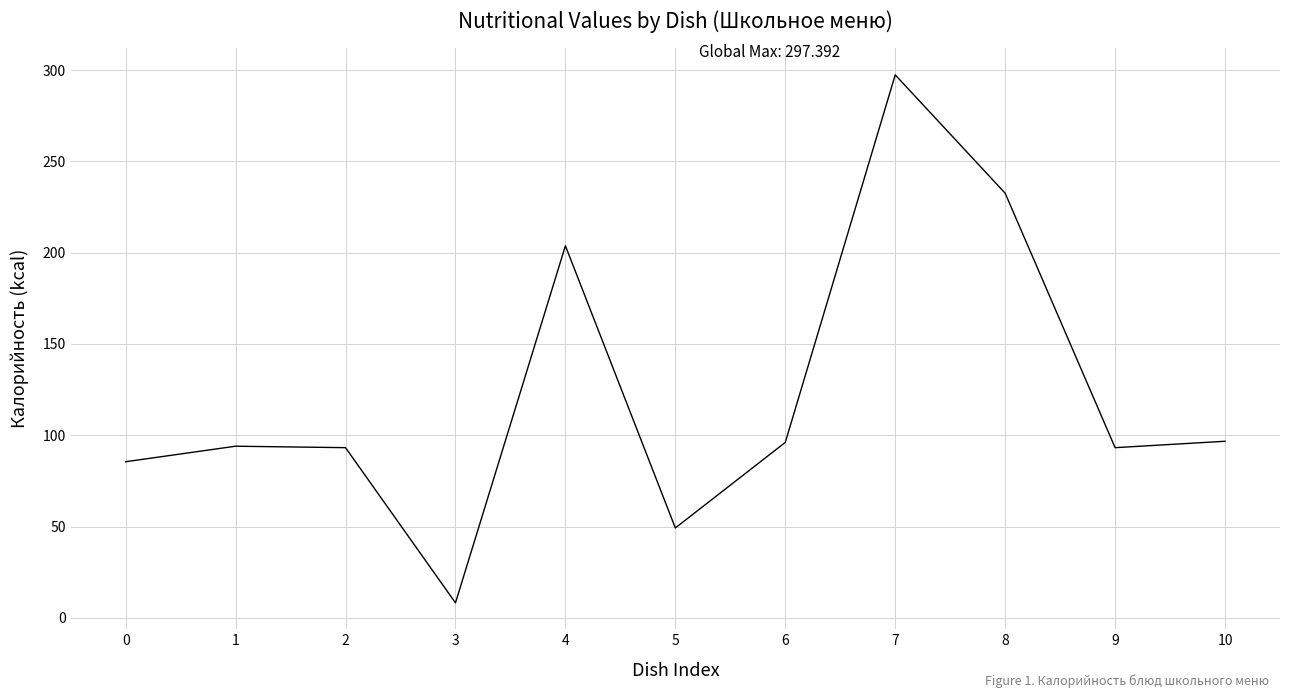

How many lines are shown in the chart?

1